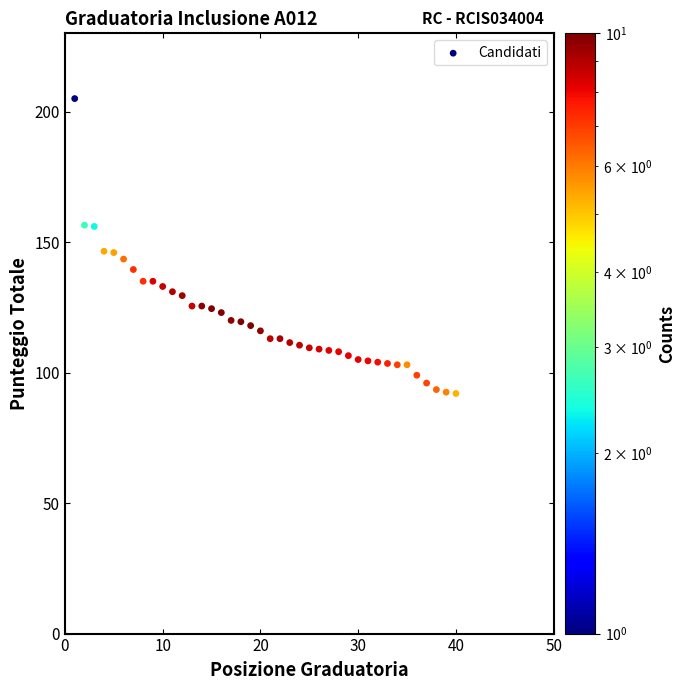

What is the range of X values (max minus min)?

39.0